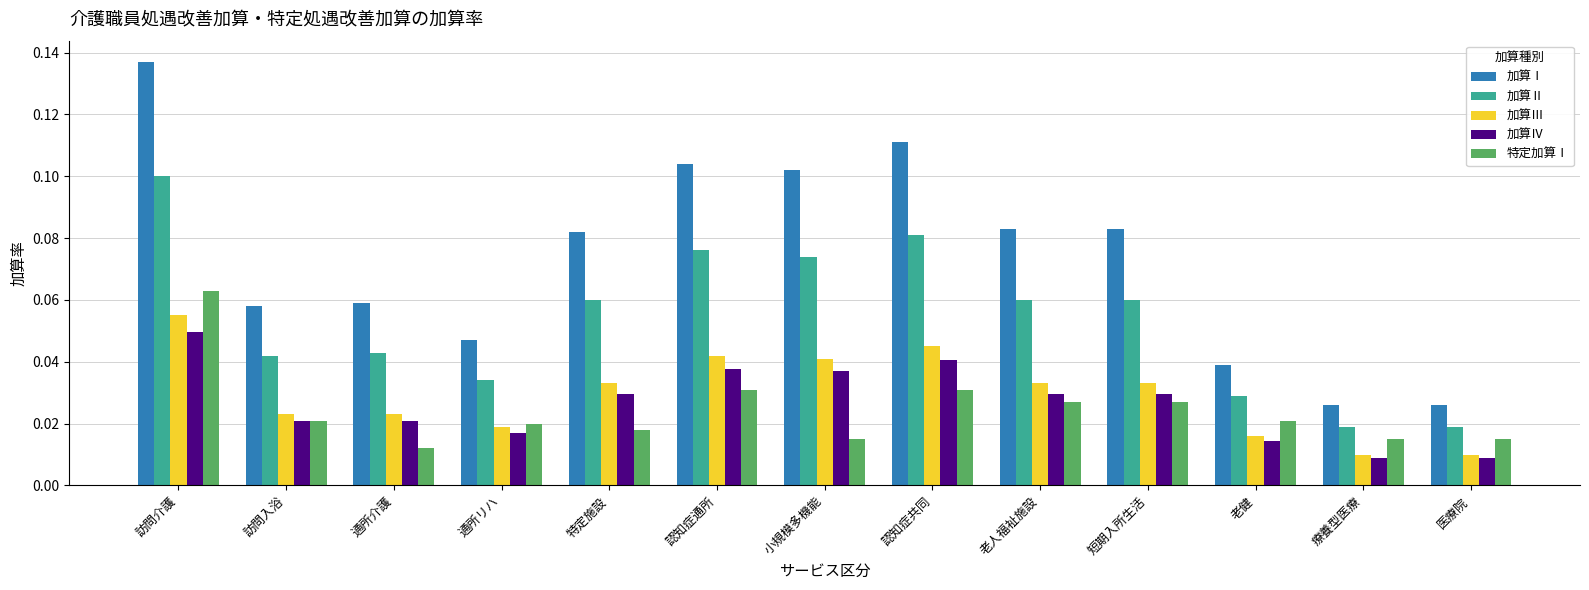

What is the sum of all 加算Ⅳ values?

0.3